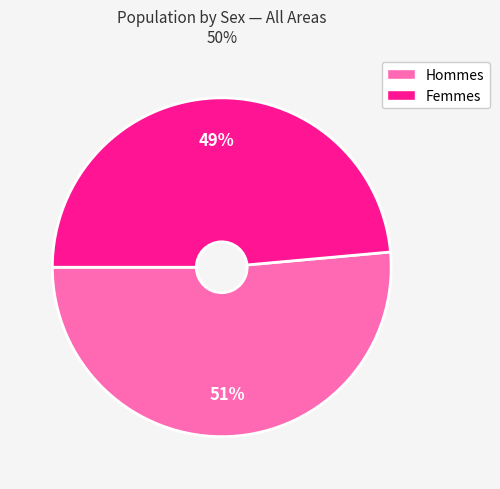

Does any single category account for the majority?

Yes